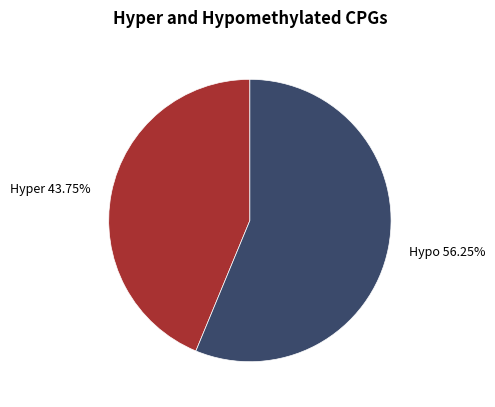

Approximately how many times larger is the value at Hyper 43.75% compared to Hypo 56.25%?

0.8